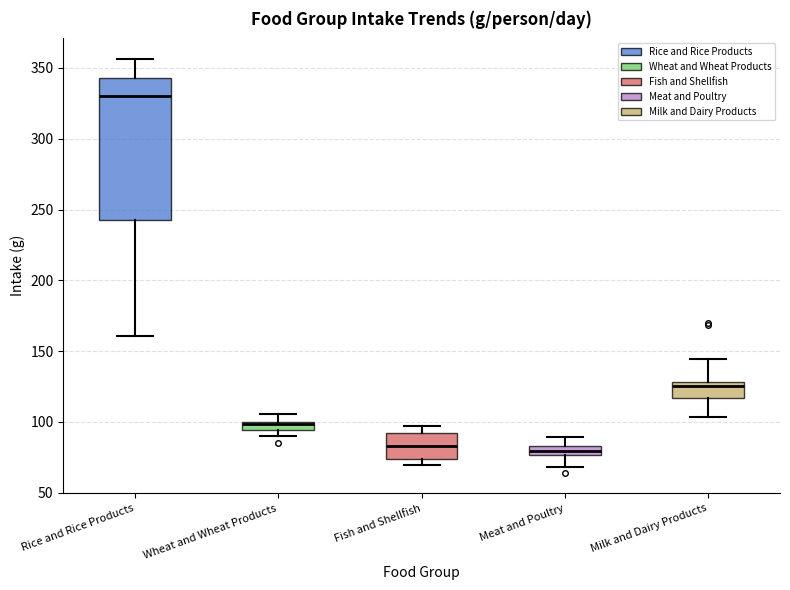

Where does the median line of the box for Rice and Rice Products sit on the y-axis? The values are not printed on the chart, so give them approximately, as read against the axis.

330